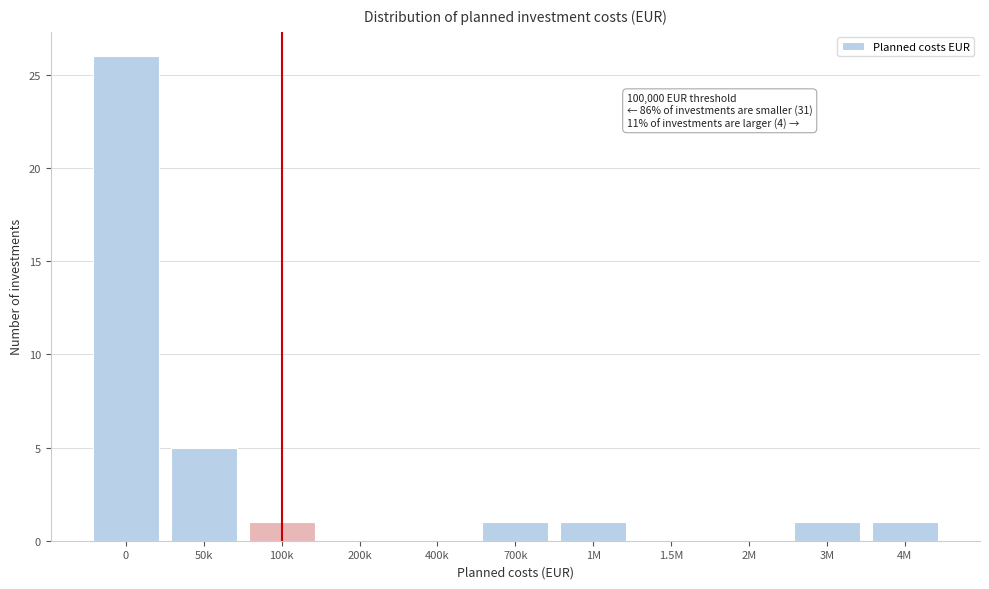

Reading right to left, extract all data points from this chart.

4M=1	3M=1	2M=0	1.5M=0	1M=1	700k=1	400k=0	200k=0	100k=1	50k=5	0=26